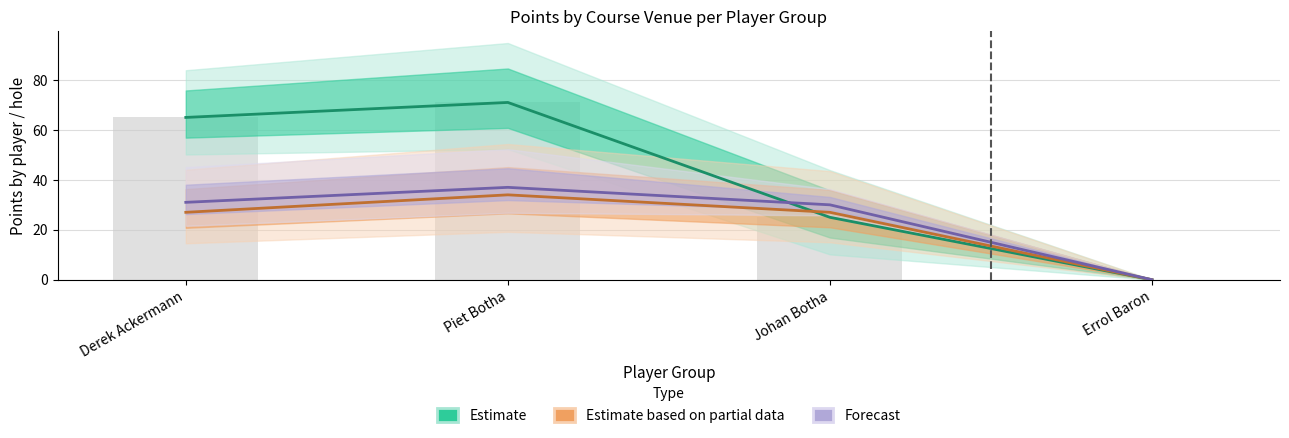

Which label corresponds to the largest value in the chart?

Piet Botha